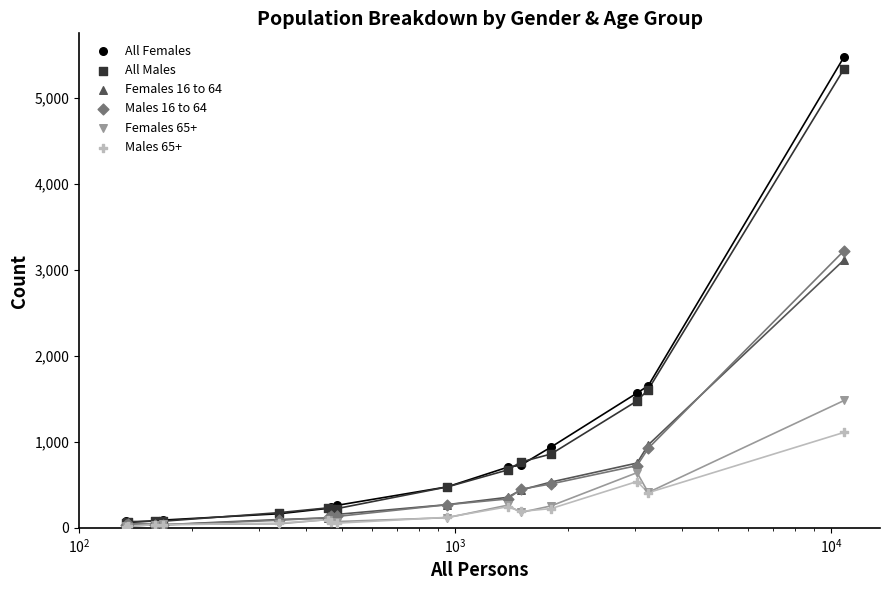

At how many categories does at least one series exceed 3491?

1